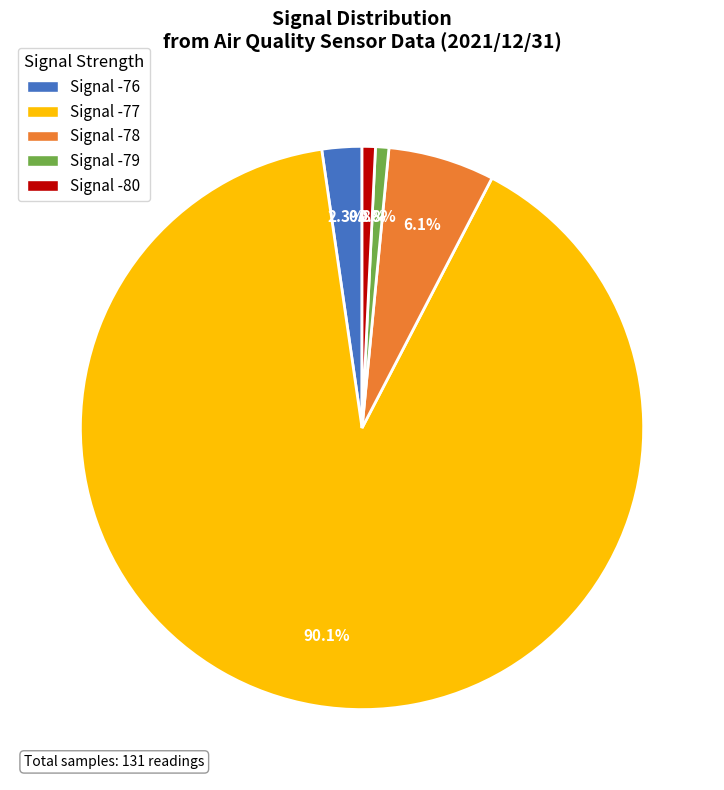

Is there any slice that represents more than half of the pie?

Yes